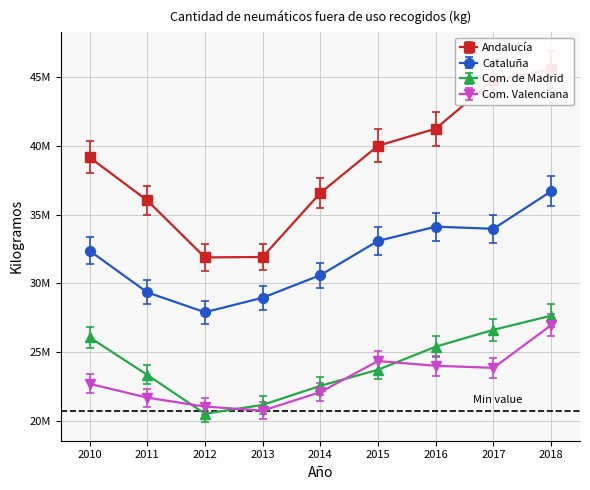

True or false: Andalucía has a value of 52175020.3 at 2010.

False